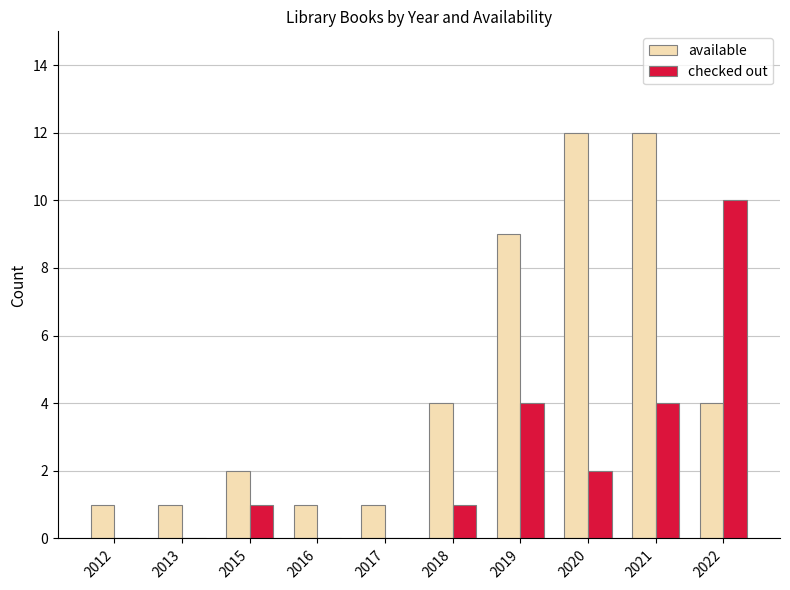

Which series changed the most between 2013 and 2020?

available